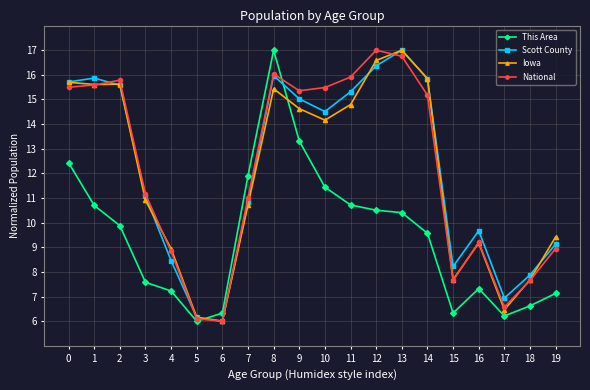

Which category has the highest value in the National series?

12